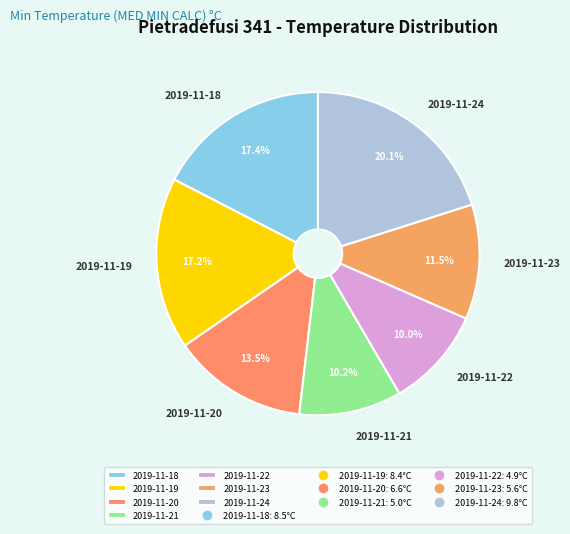

Combined, do 2019-11-24 and 2019-11-22 account for over 50%?

No